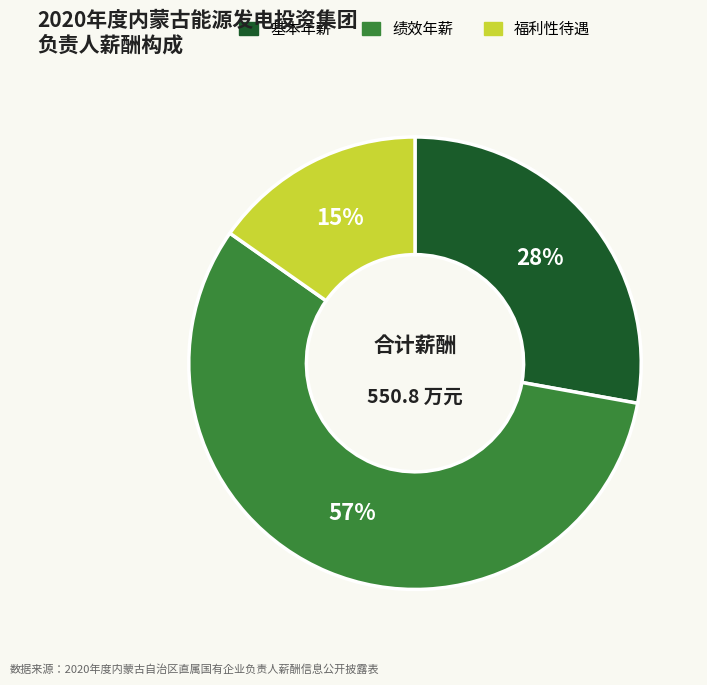

To the nearest percent, what is the average slice percentage?

33%